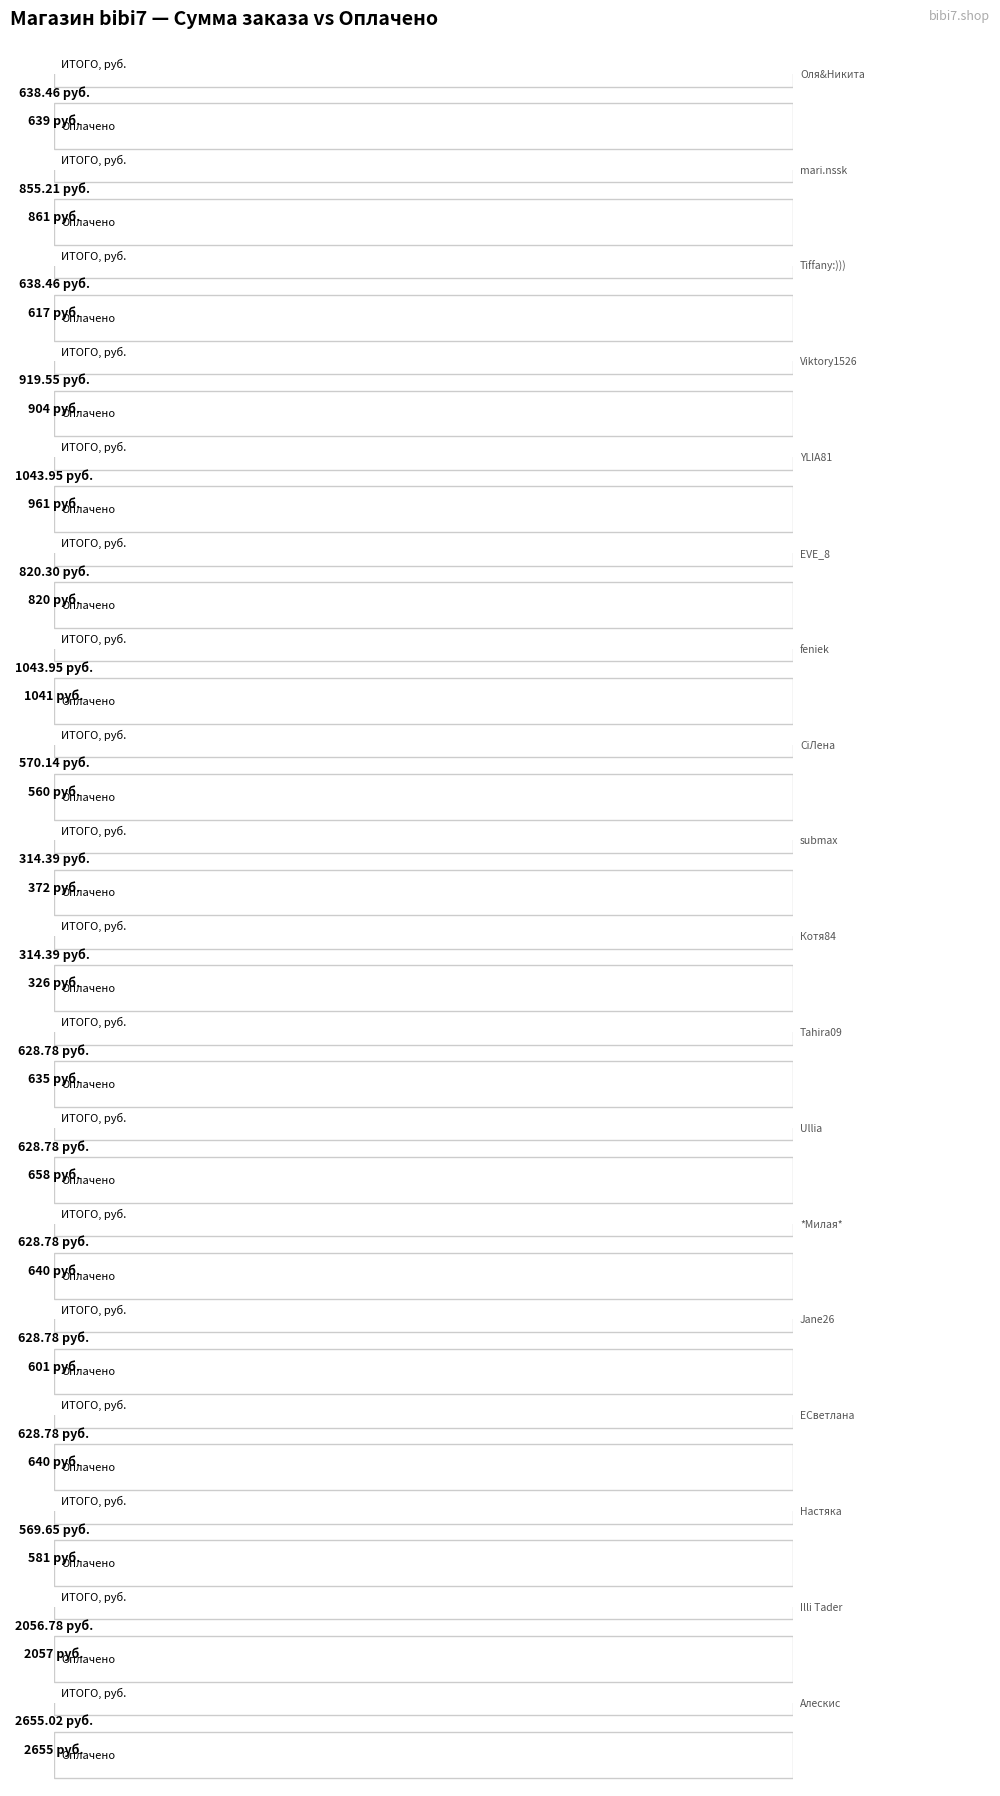

Which category has the lowest value in the Оплачено series?

Котя84